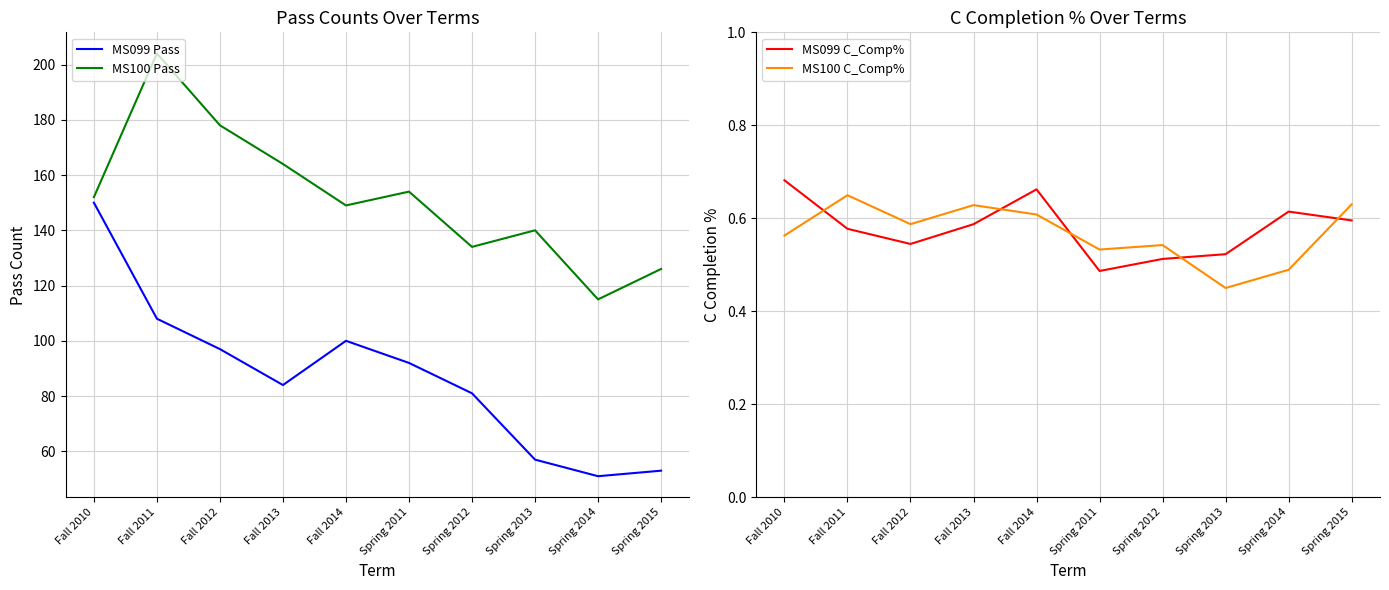

True or false: MS100 C_Comp% and MS099 Pass cross at least once.

False